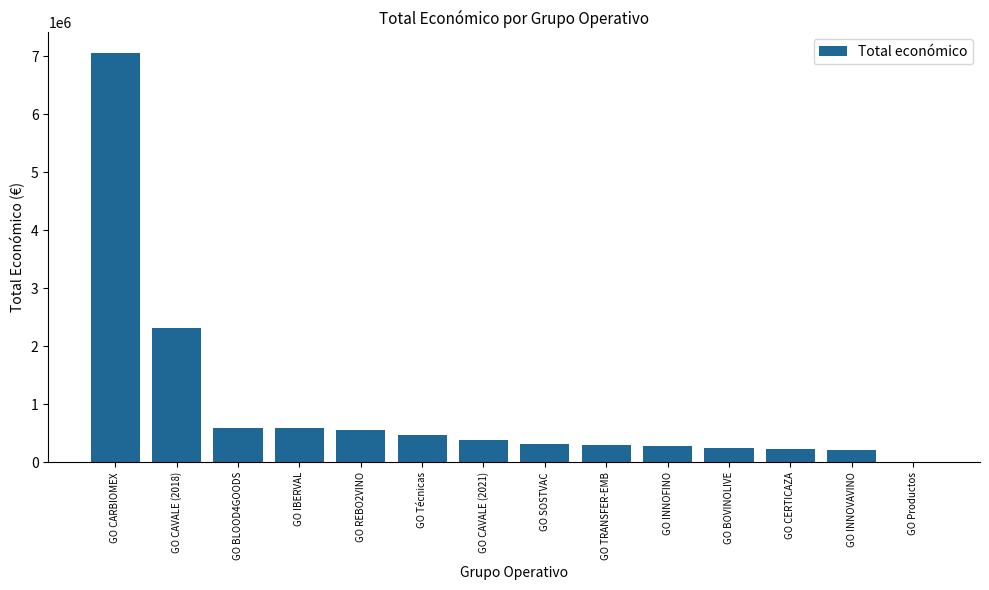

Which label corresponds to the largest value in the chart?

GO CARBIOMEX